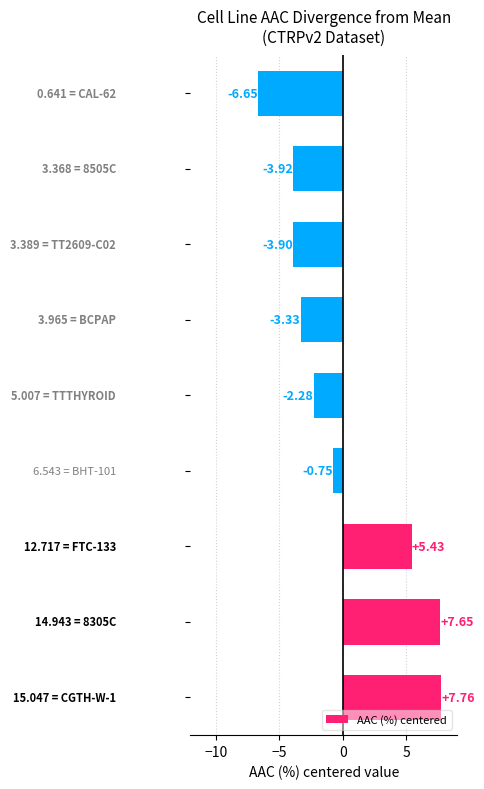

What is the difference between the maximum and minimum values?

14.4